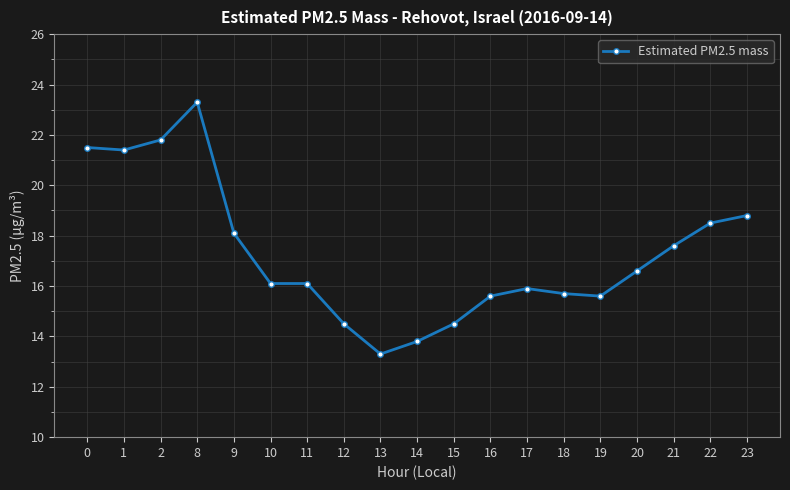

What is the maximum value shown in the chart?

23.3